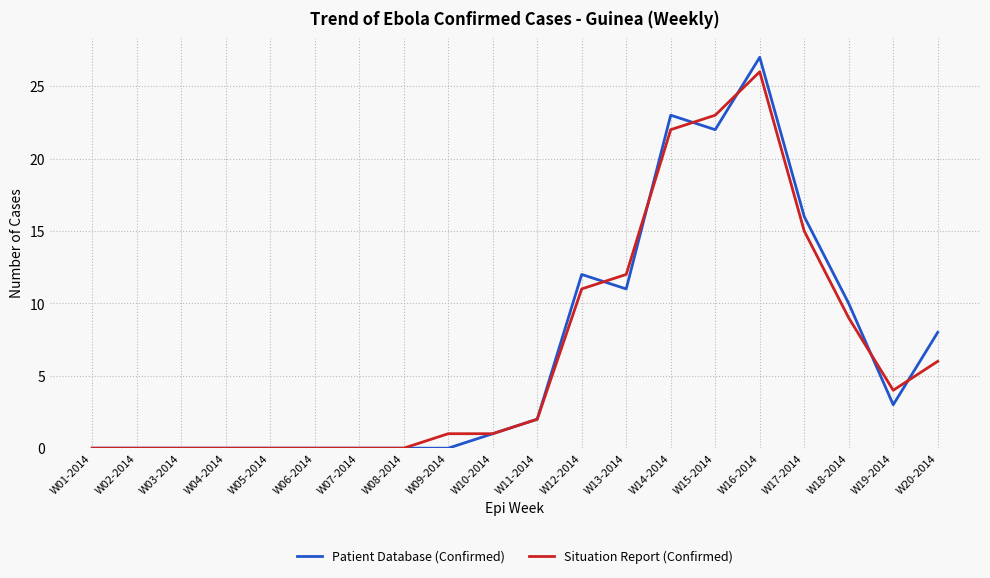

The Patient Database (Confirmed) series shows 15 at W18-2014. True or false?

False